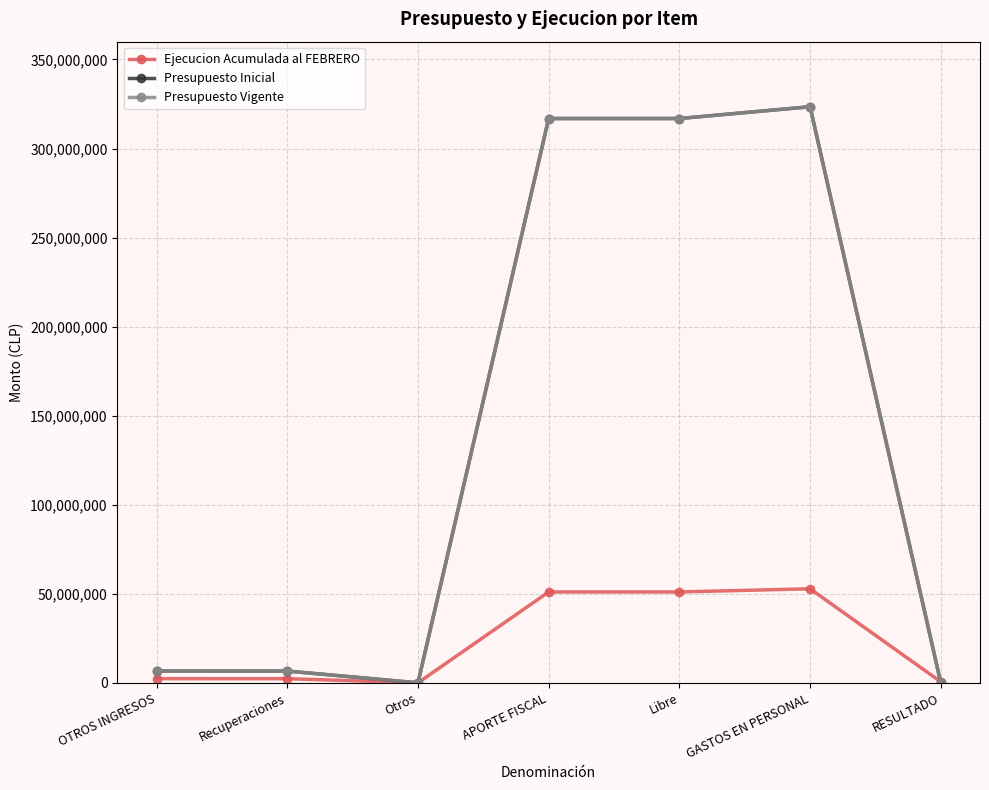

Between Libre and RESULTADO, which is larger?

Libre